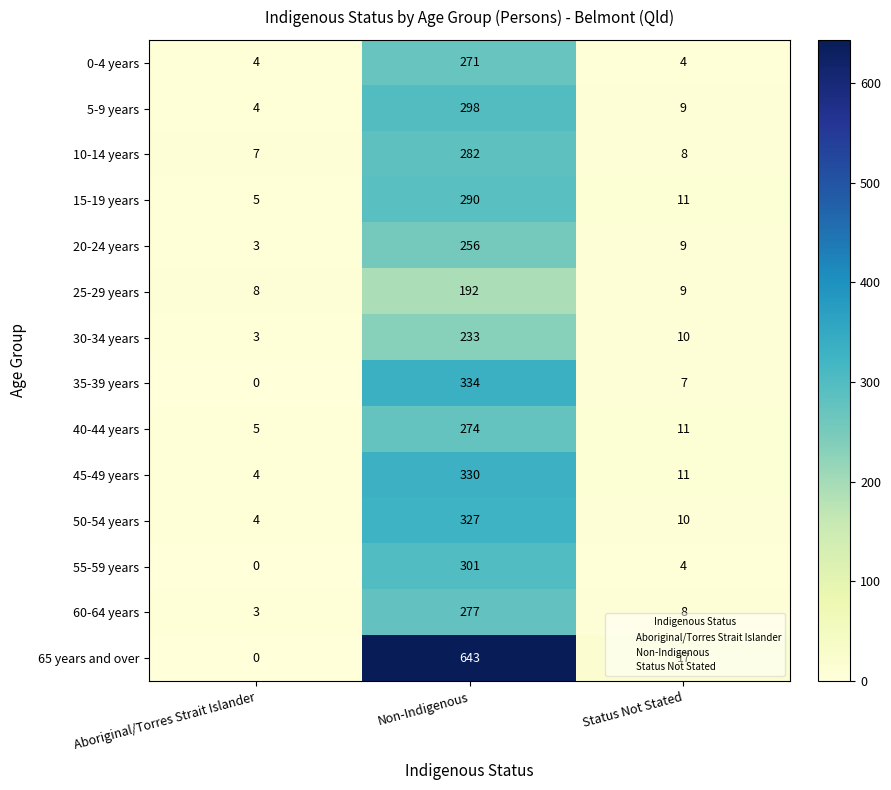

Is it true that 0-4 years equals 6 at Aboriginal/Torres Strait Islander?

False